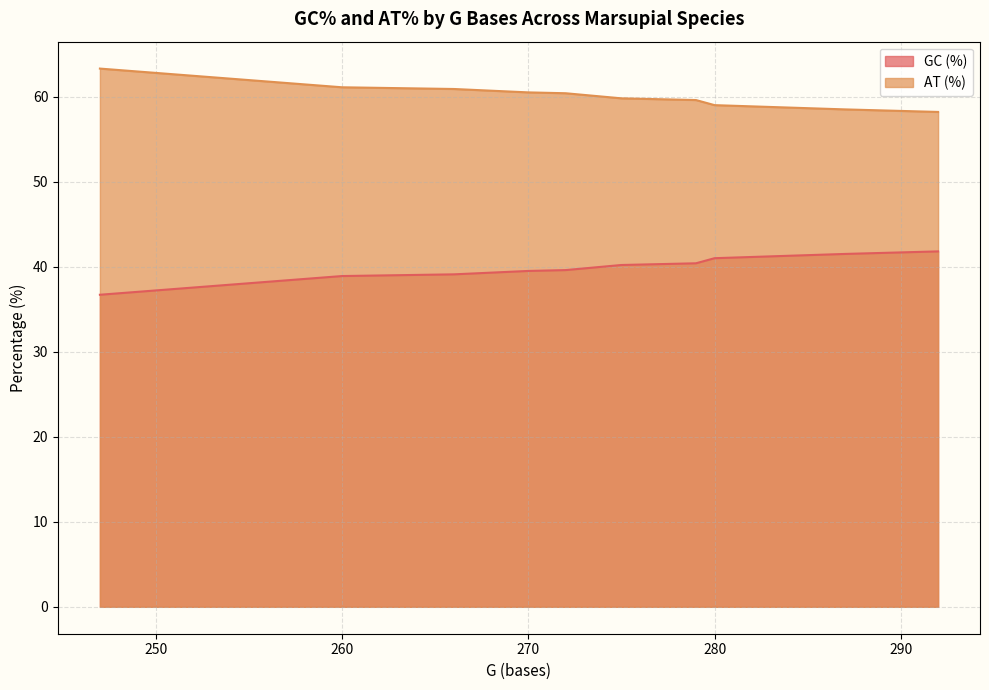

True or false: AT (%) has a value of 61.1 at Pseudocheirus peregrinus.

True